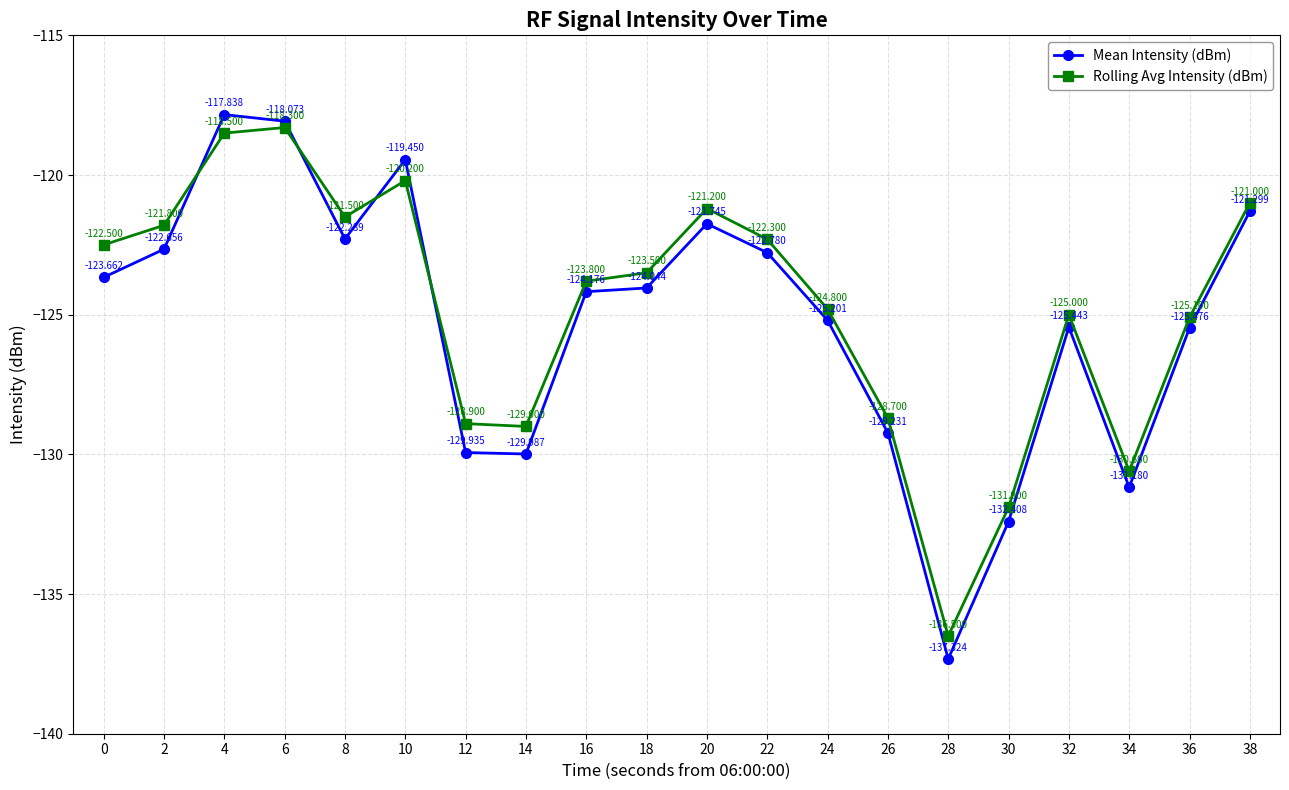

Rank the series at 30 from highest to lowest value.

Rolling Avg Intensity (dBm), Mean Intensity (dBm)